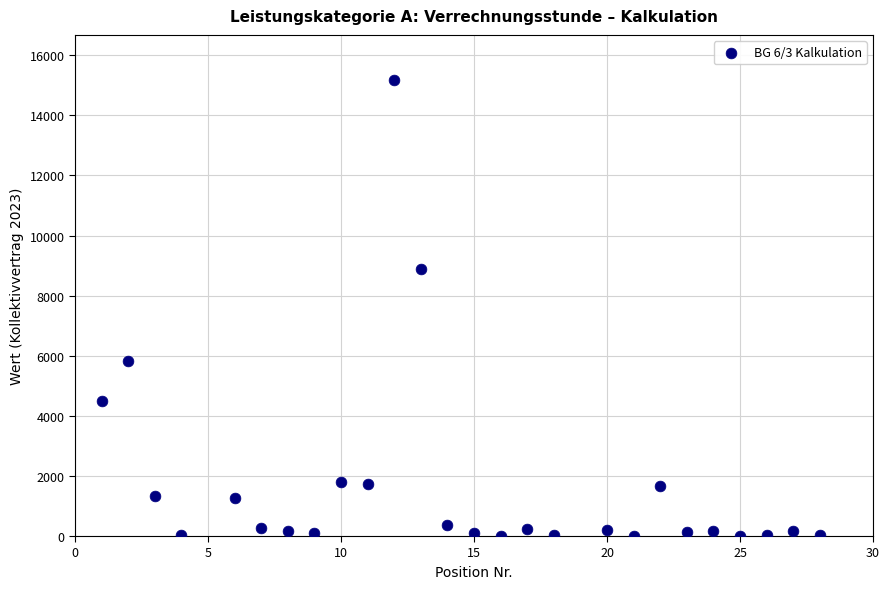

What is the range of X values (max minus min)?

27.0